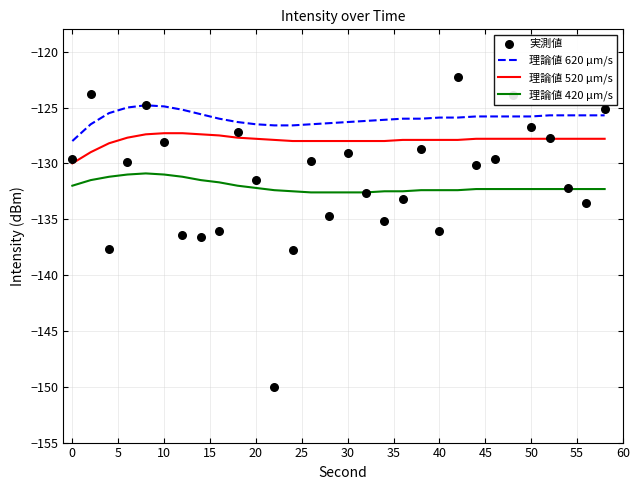

What are all the series names shown in the legend?

理論値 620 μm/s, 理論値 520 μm/s, 理論値 420 μm/s, 実測値